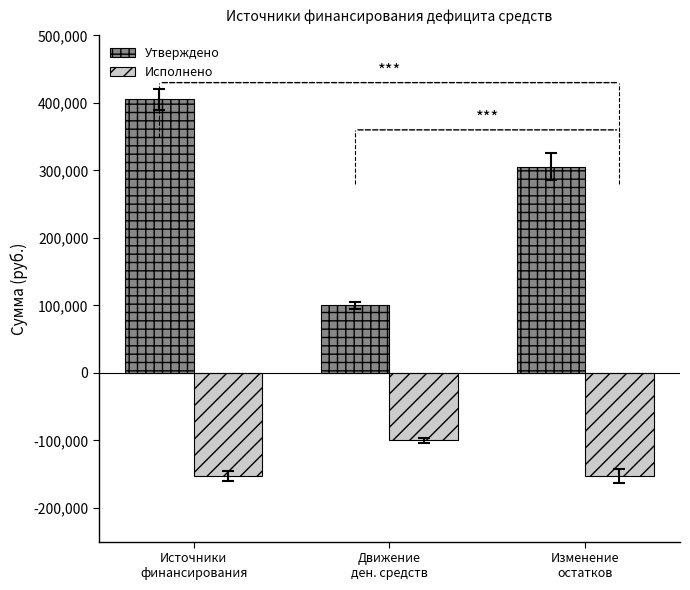

How many data points does each series have?

3